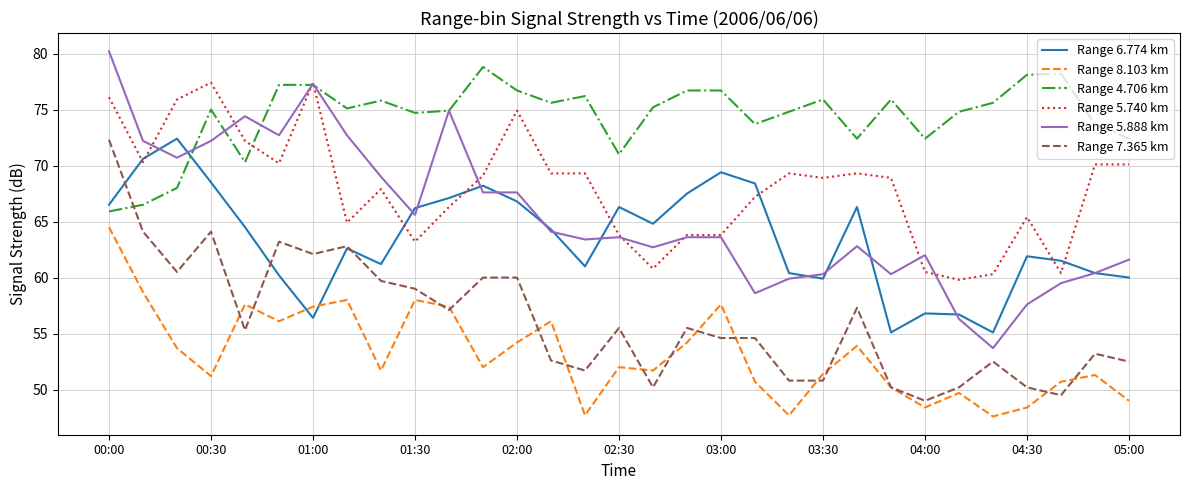

What is the highest value of the Range 5.740 km series?

77.4